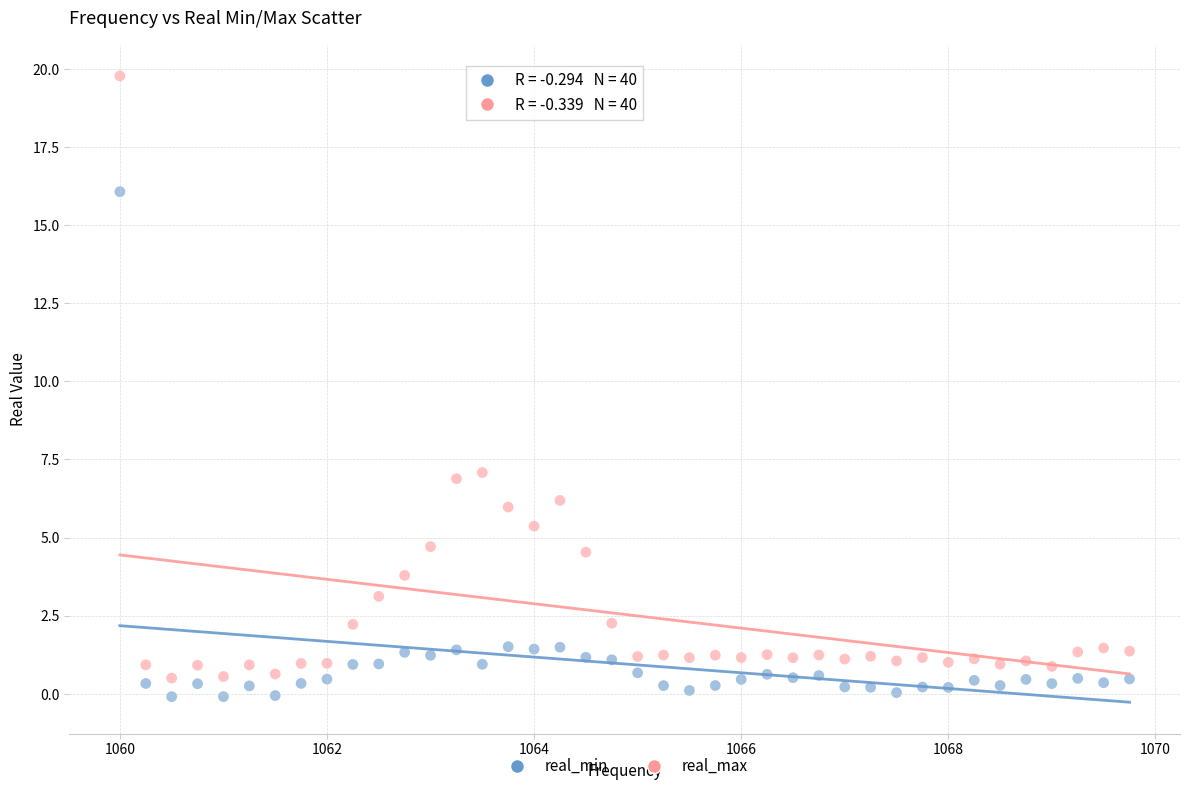

Across all data points, what is the range of Y values (max minus min)?

19.9